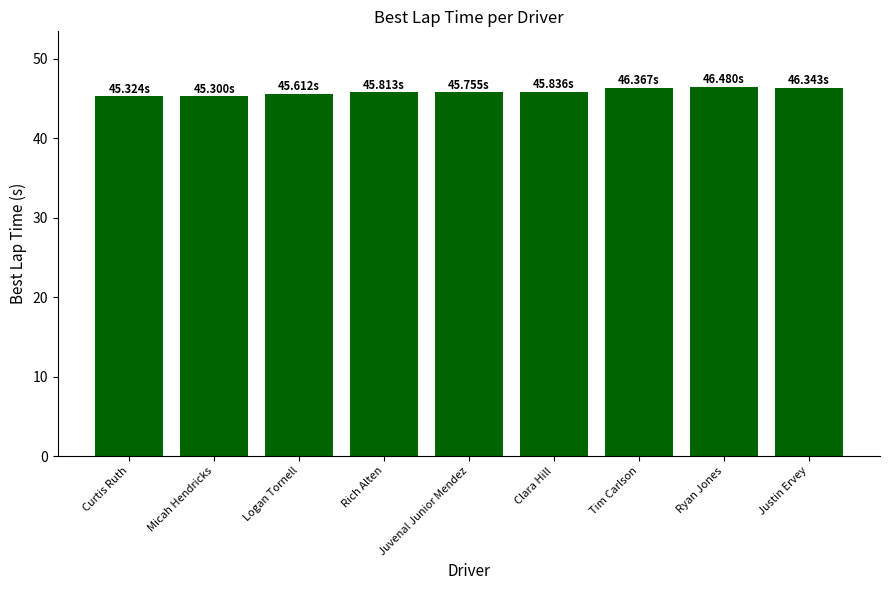

Does the chart contain stacked bars?

No